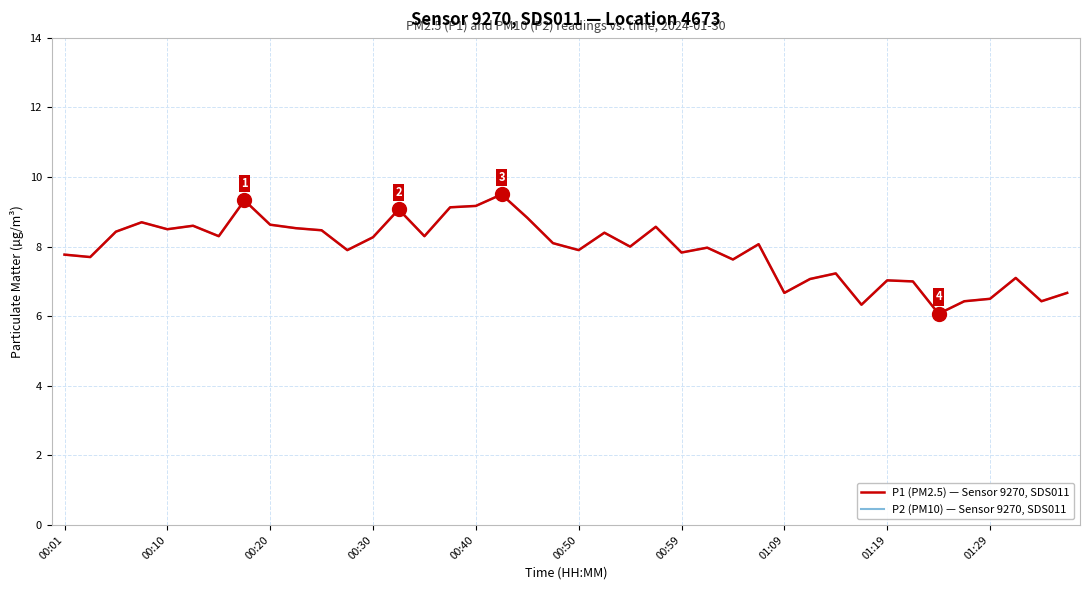

Is this an area chart (filled region under the line)?

No